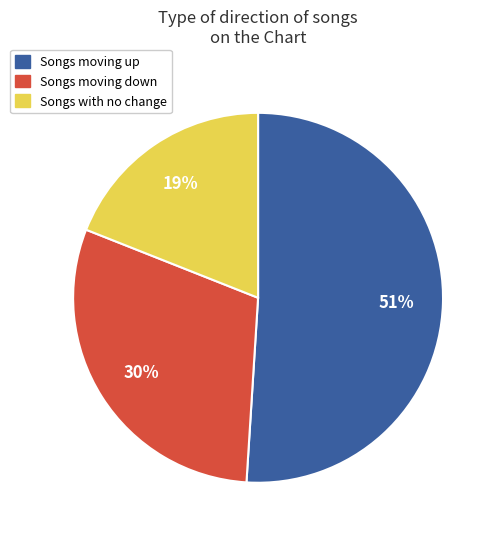

Is there any slice that represents more than half of the pie?

Yes